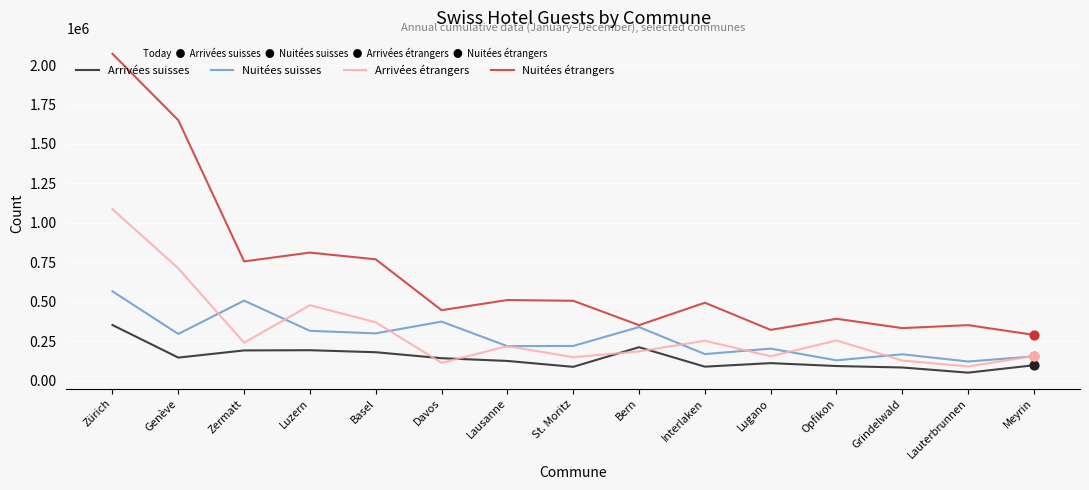

Between Zürich and Lugano, which series saw the biggest shift?

Nuitées étrangers